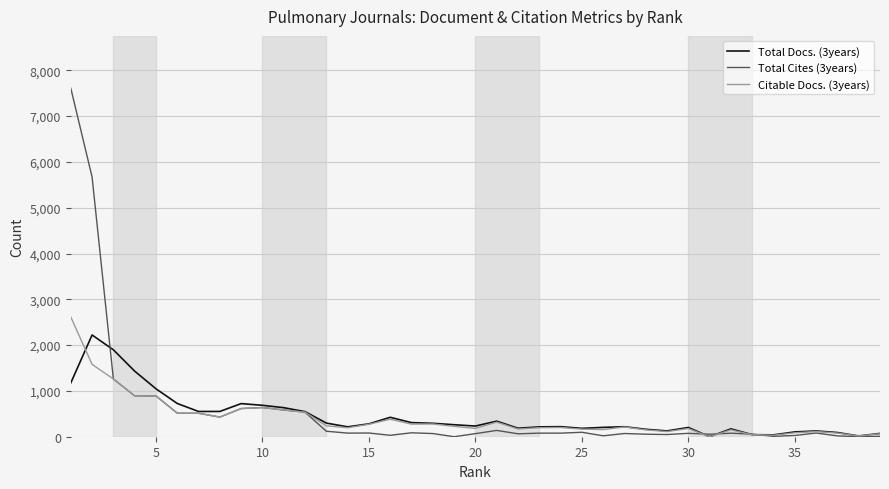

What is the greatest value displayed?

7610